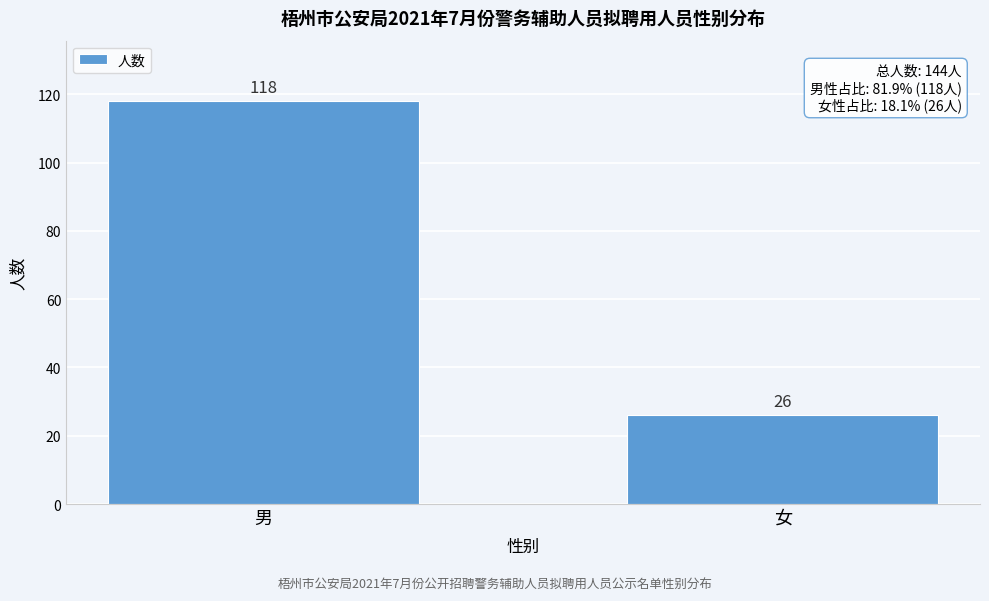

Reading right to left, what are all the values shown in this chart?

女=26	男=118